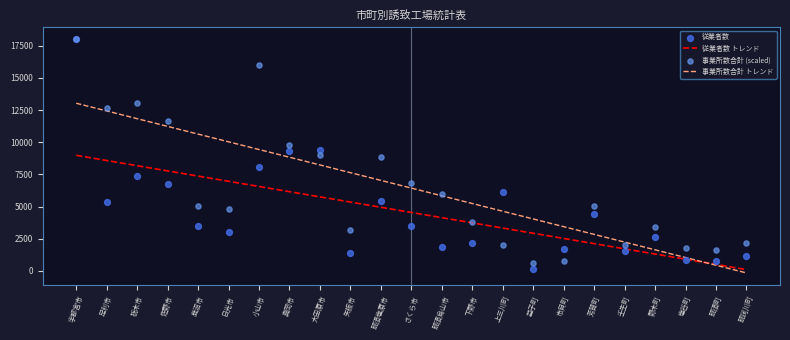

Is the value of 従業者数 at 鹿沼市 greater than the value of 従業者数 トレンド at 益子町?

Yes